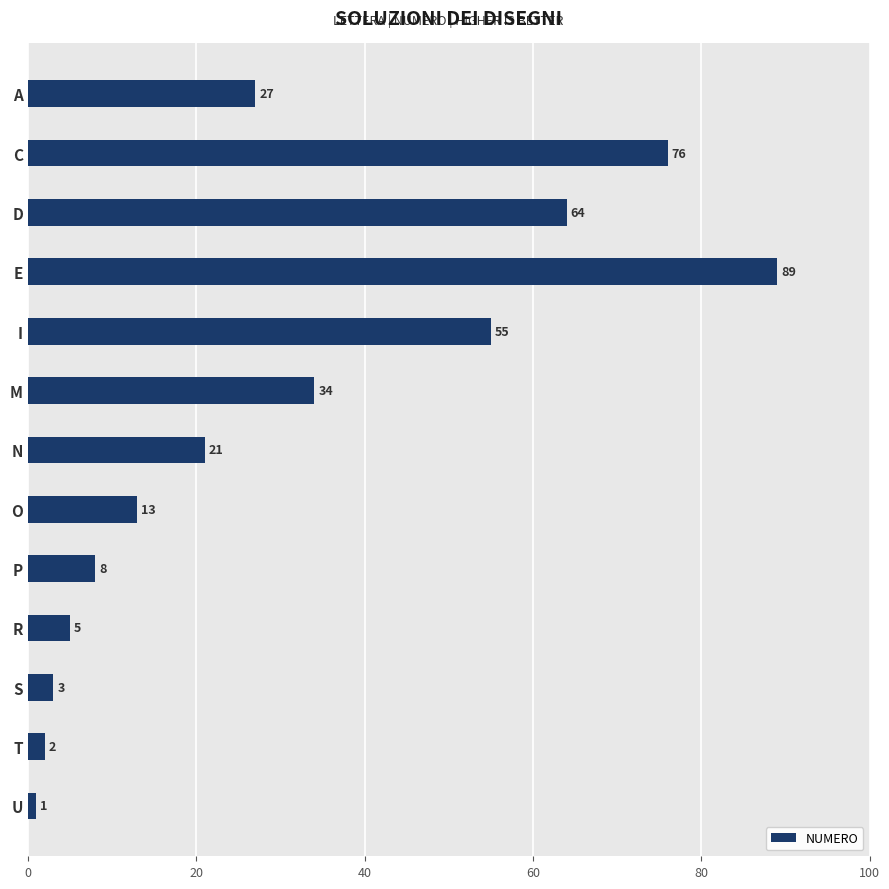

At which category does the chart reach its peak across all series?

E